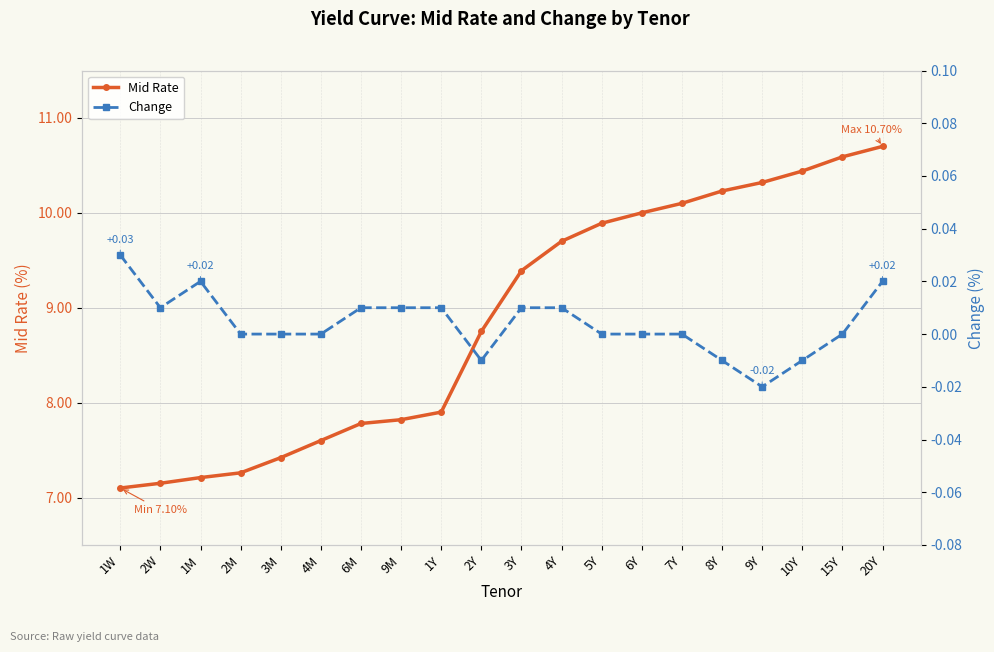

How many data points in Mid Rate are above 9?

10